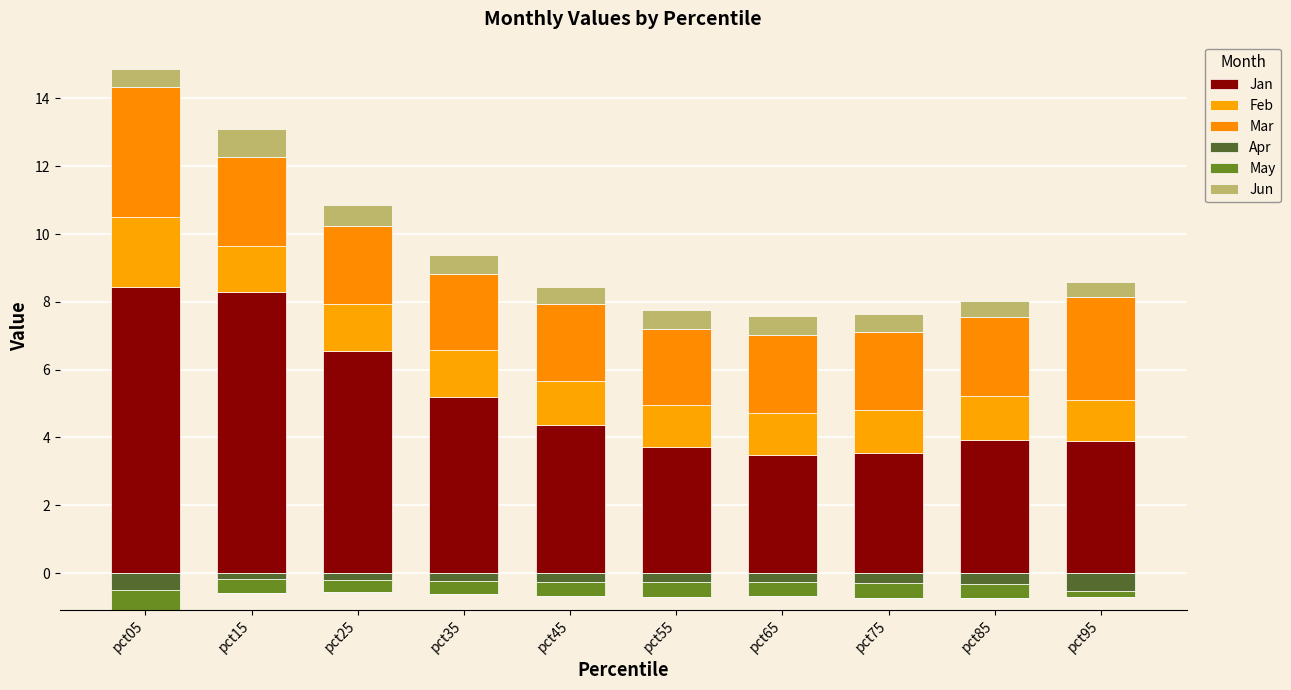

Where is Feb nearest to the value 1?

pct95